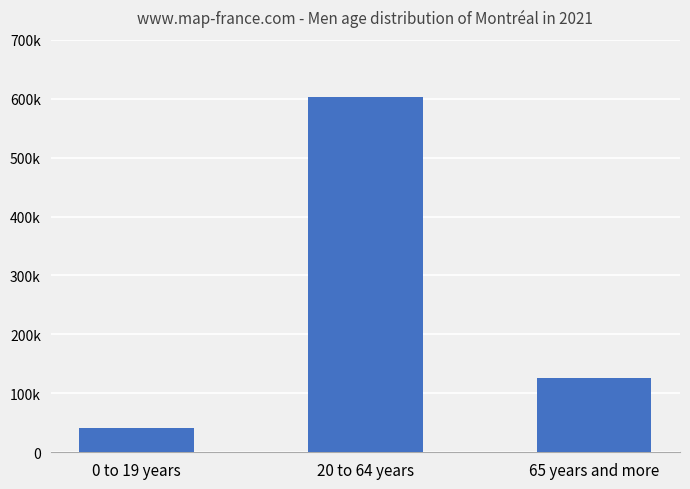

Rank the categories by value from highest to lowest.

20 to 64 years, 65 years and more, 0 to 19 years